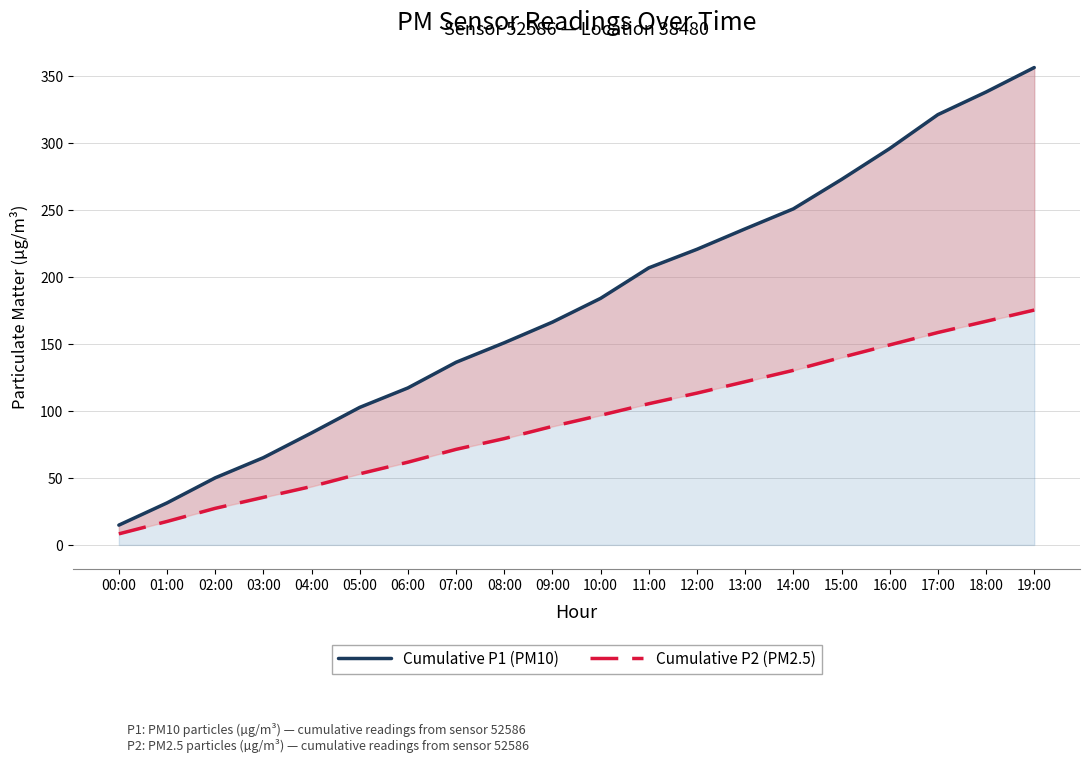

What is the sum of the Cumulative P2 (PM2.5) values at 19:00 and 05:00?

228.6